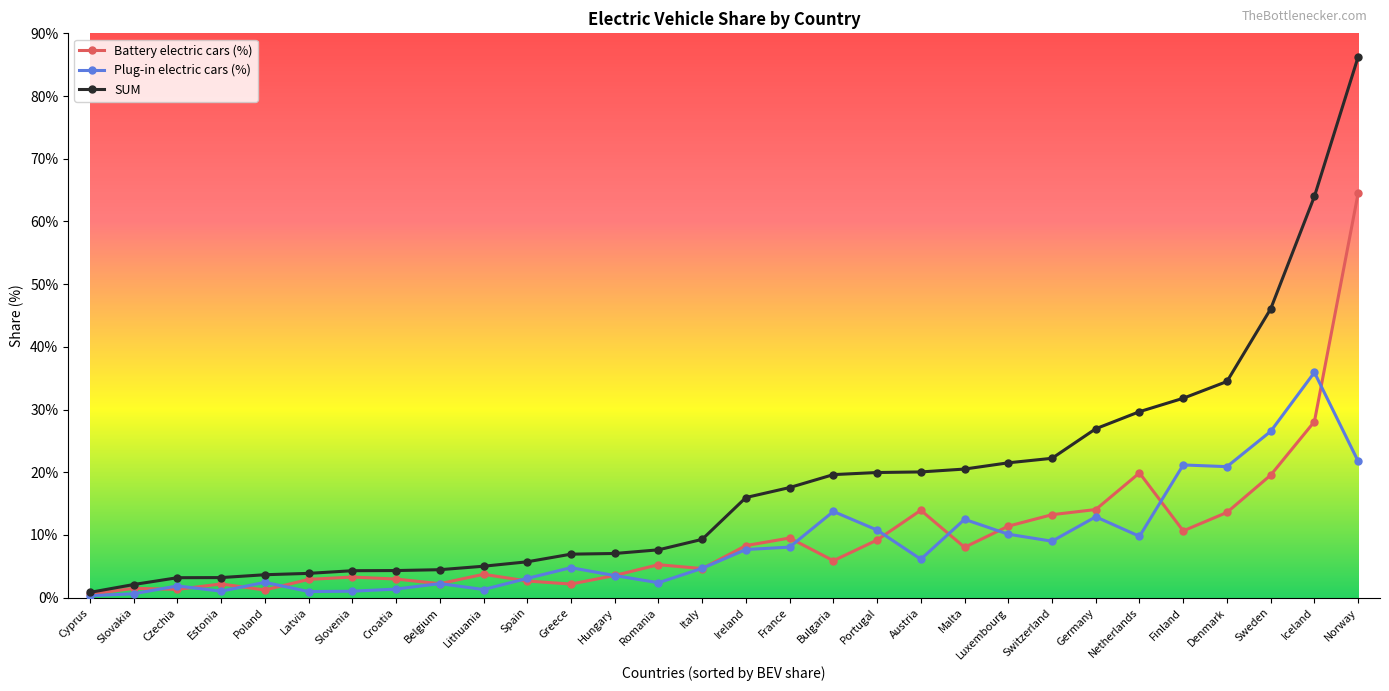

What is the value of the Battery electric cars (%) point at the 11th from the left?

2.6